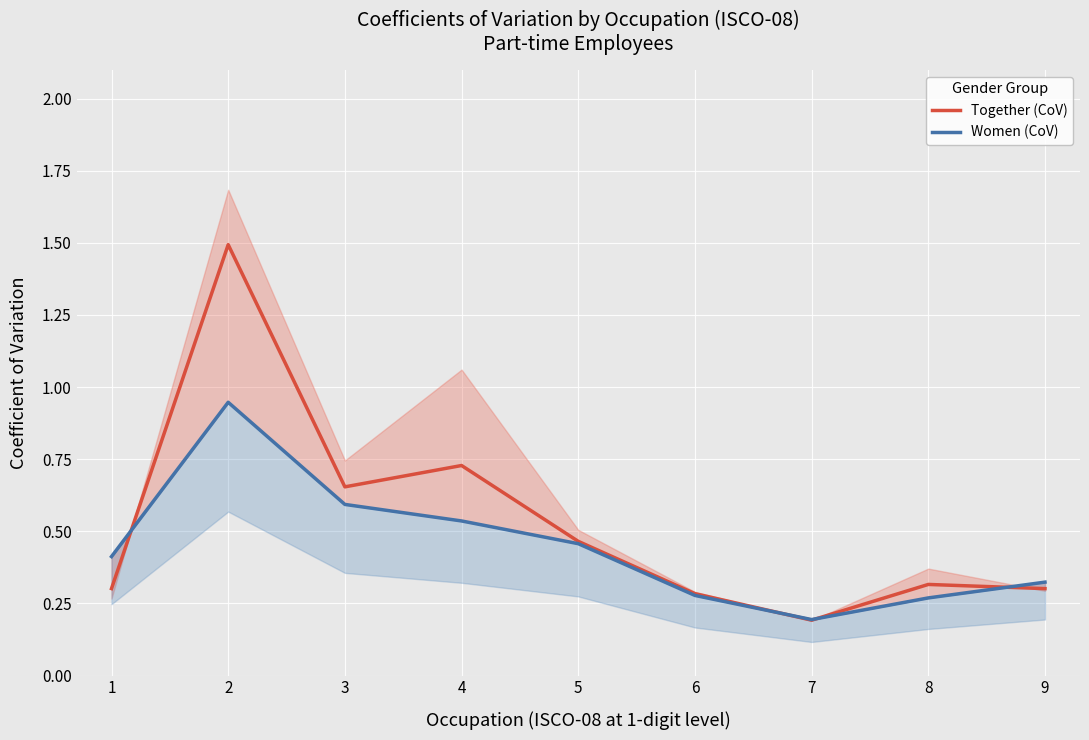

How many categories are shown in the chart?

9